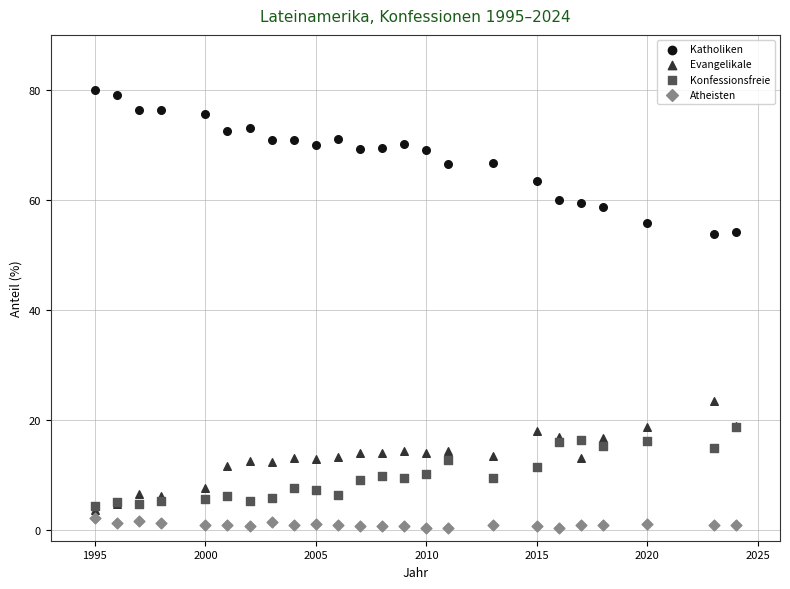

What are all the series names shown in the legend?

Katholiken, Evangelikale, Konfessionsfreie, Atheisten